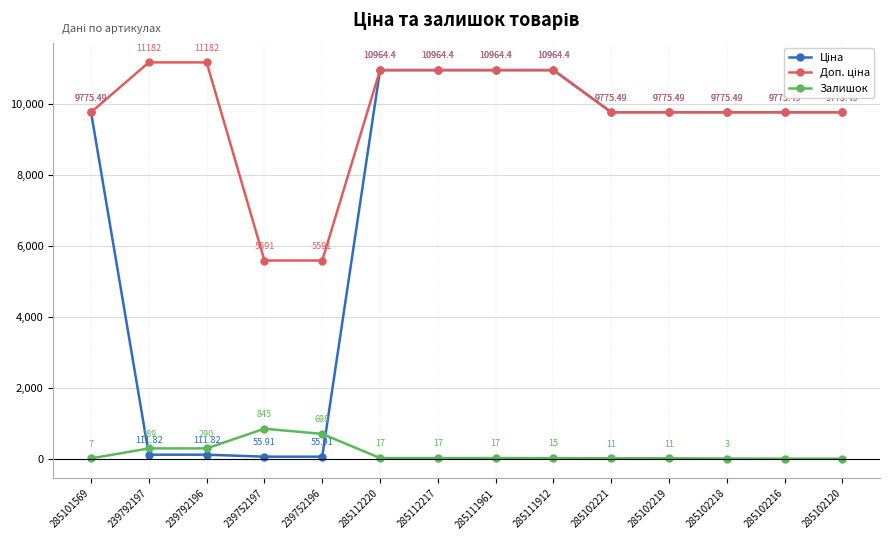

Does the chart display data point markers on the line(s)?

Yes